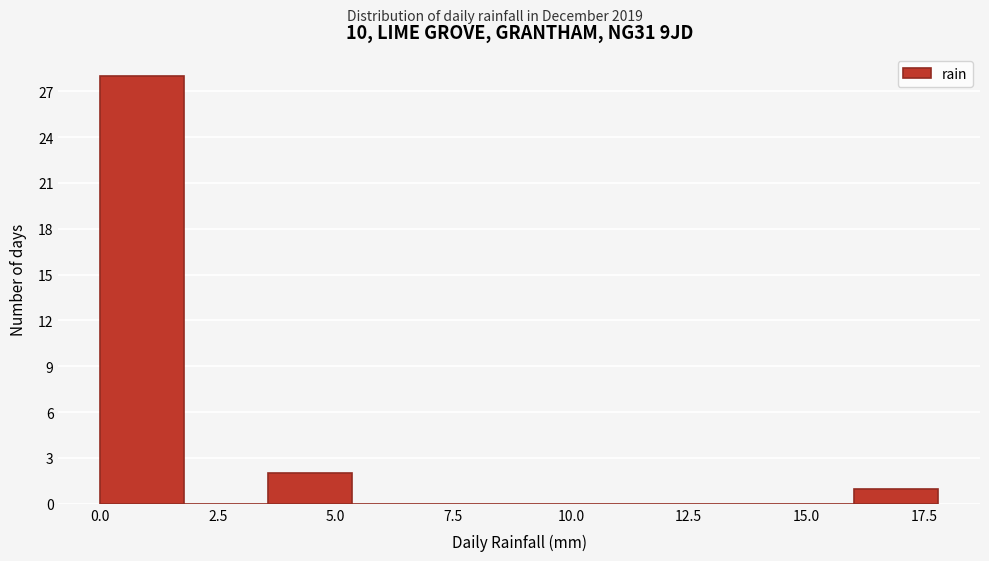

Read against the x-axis, roughly where is the centre of the tallest bar?

1.0